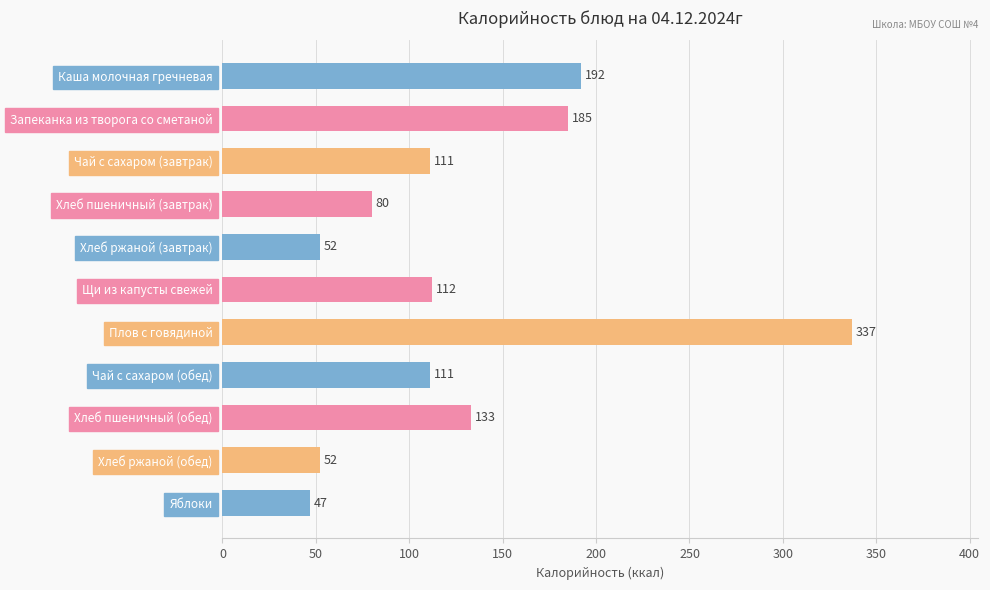

What is the label of the 6th bar from the bottom?

Щи из капусты свежей